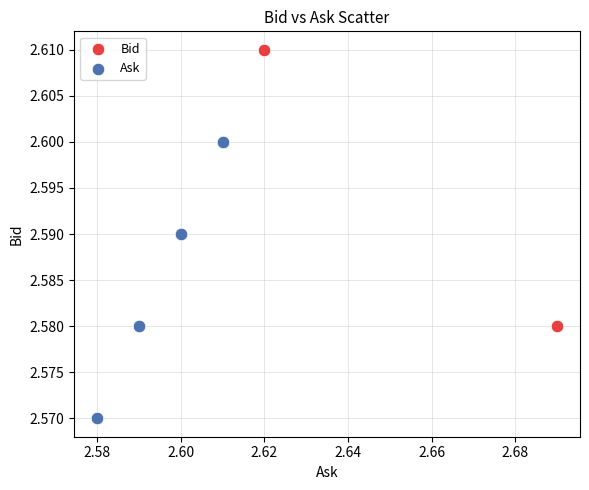

Which series reaches the minimum Y coordinate?

Ask